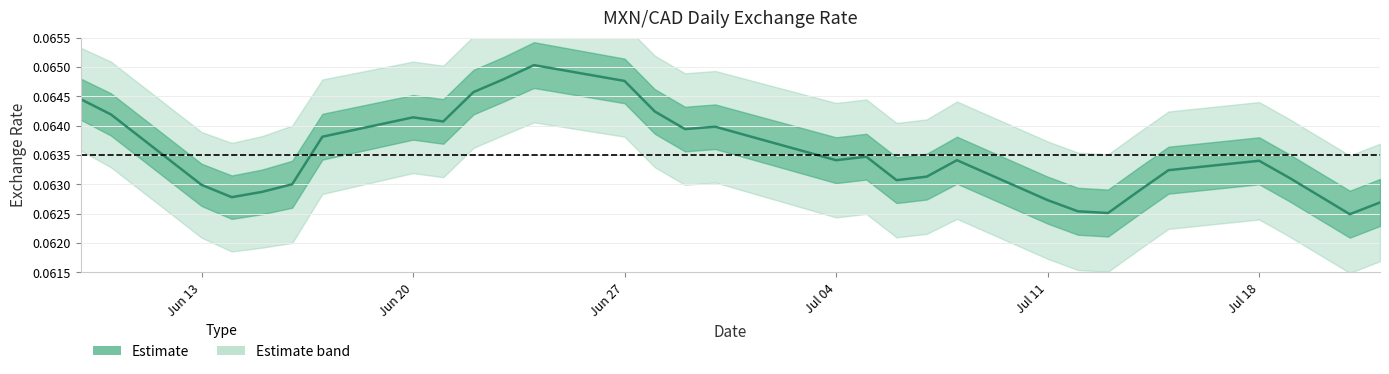

At which category is the sum across all series the highest?

2022-06-24